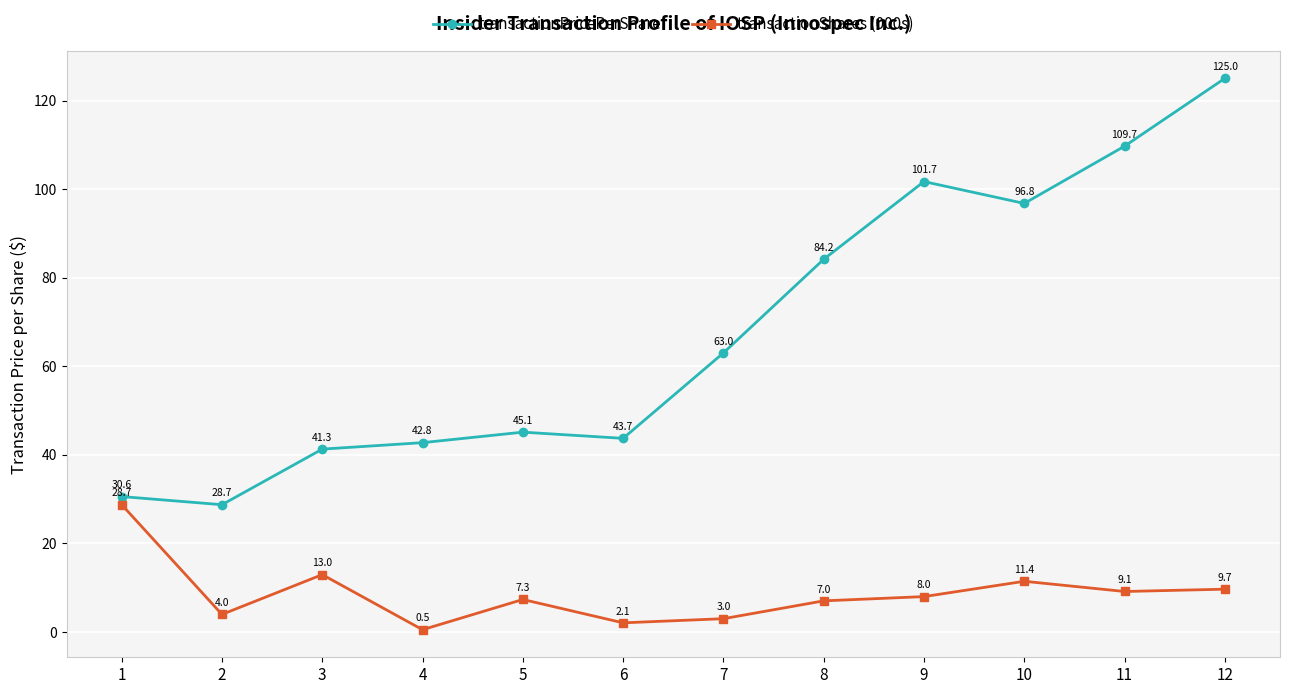

True or false: transactionShares (000s) has a value of 17.4 at 3.

False